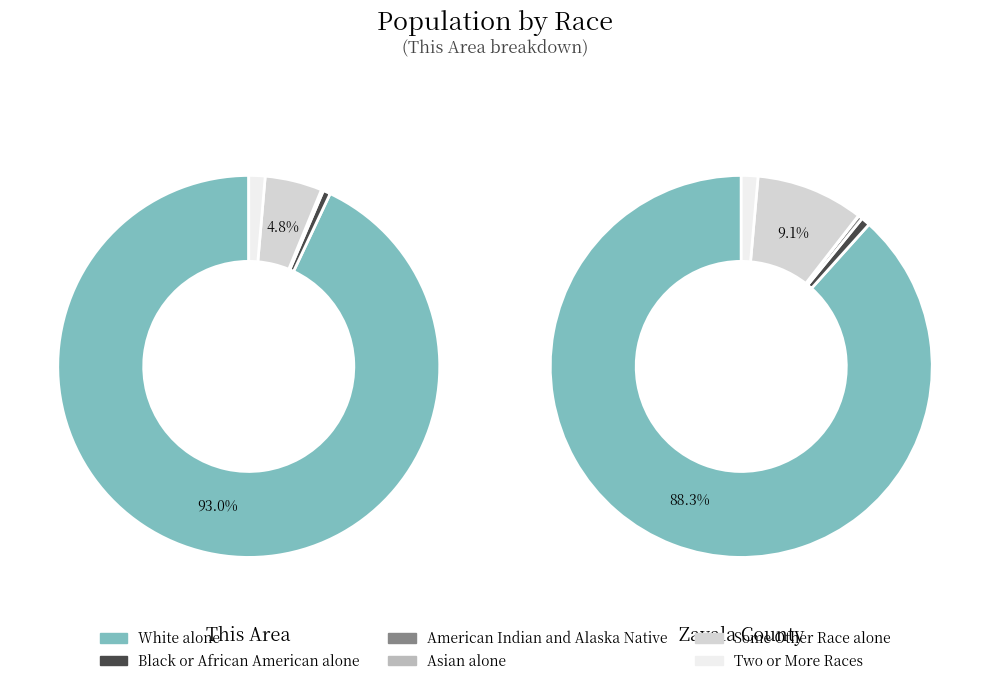

How many slices are in this pie chart?

6